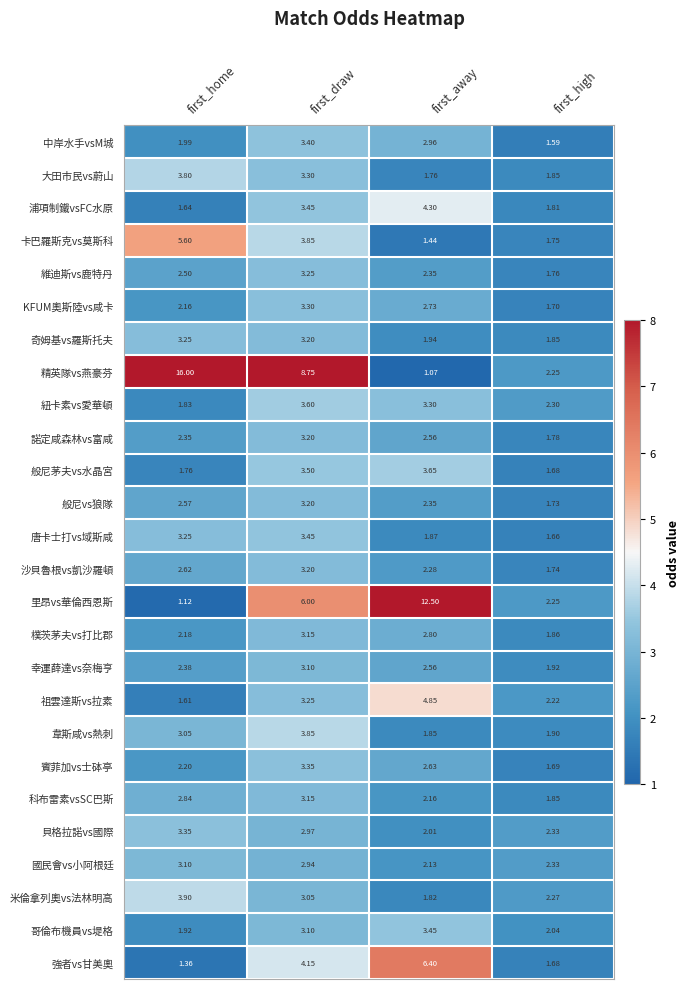

Between first_home and first_away, which series saw the biggest shift?

精英隊vs燕豪芬